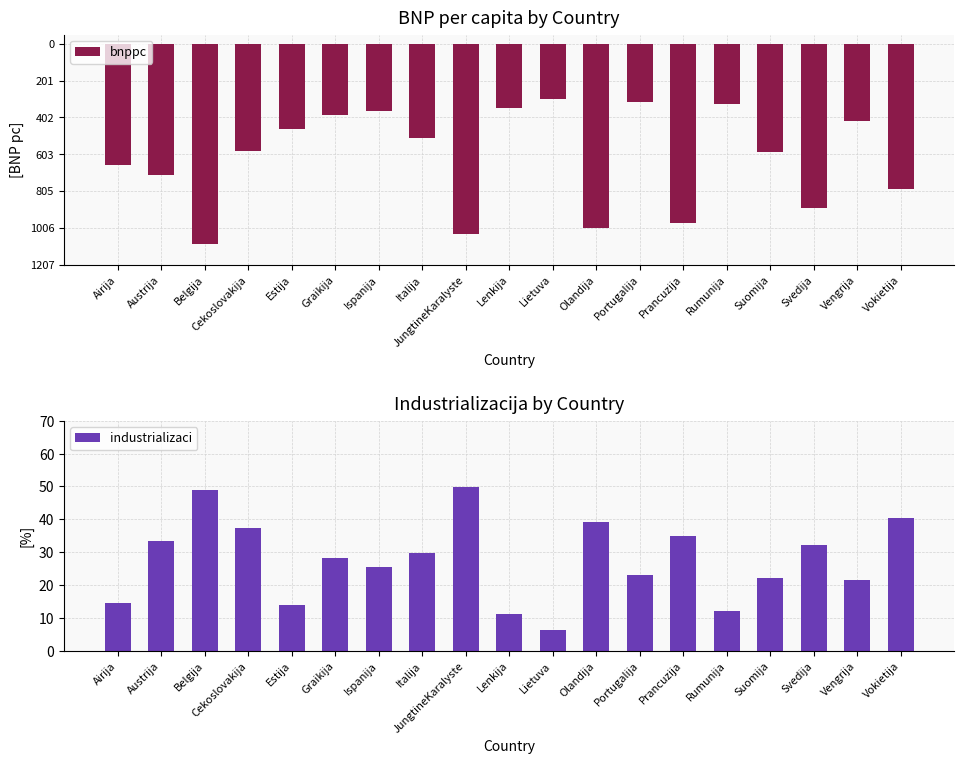

Rank the series at Svedija from highest to lowest value.

industrializaci, bnppc